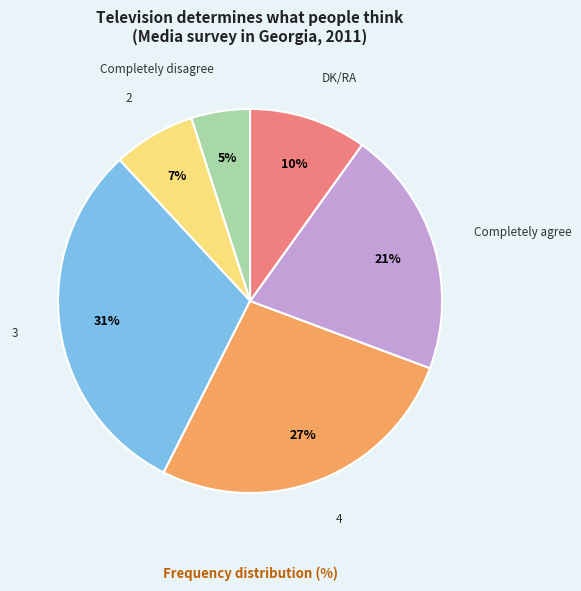

What percentage is the Completely disagree slice, to the nearest percent?

5%